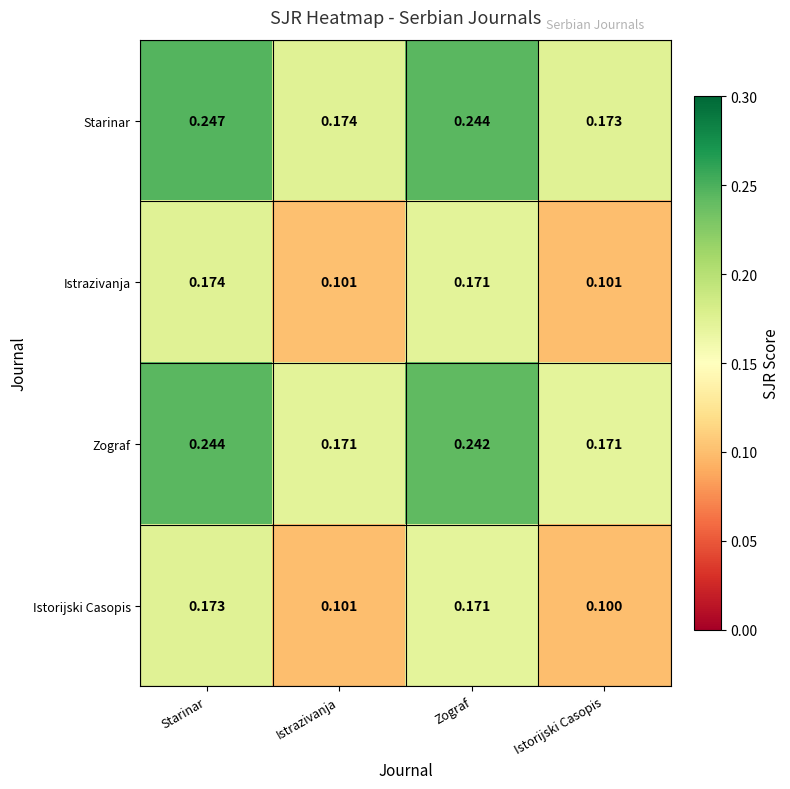

Is the value of Starinar at Starinar greater than the value of Istorijski Casopis at Istrazivanja?

Yes